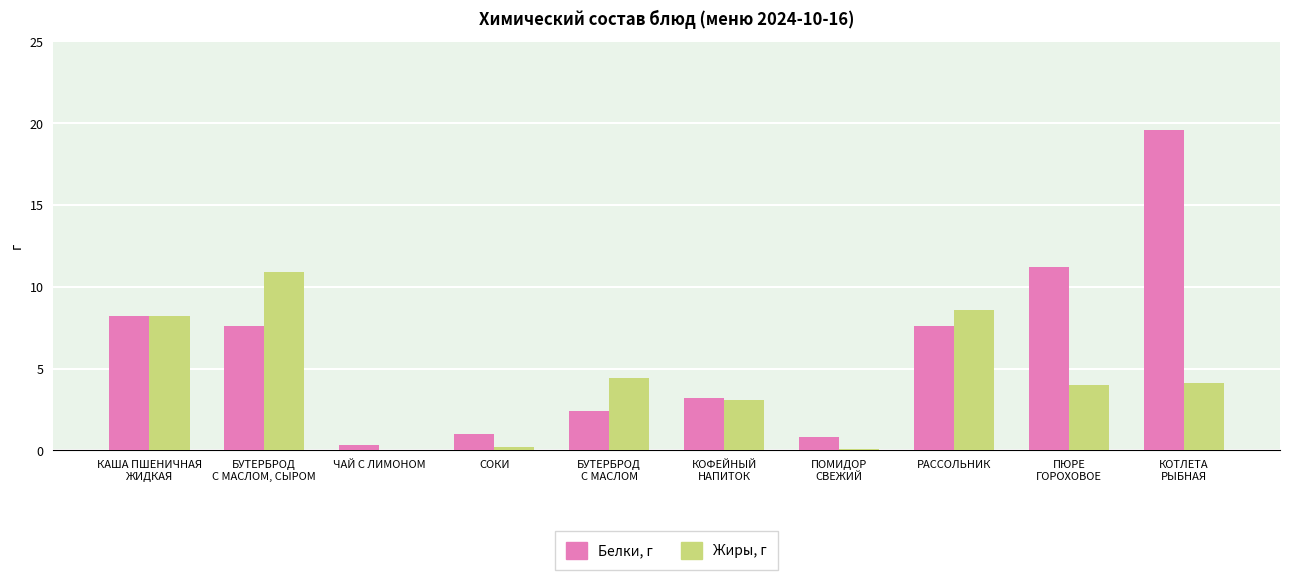

Which series changed the most between ЧАЙ С ЛИМОНОМ and КОФЕЙНЫЙ
НАПИТОК?

Жиры, г